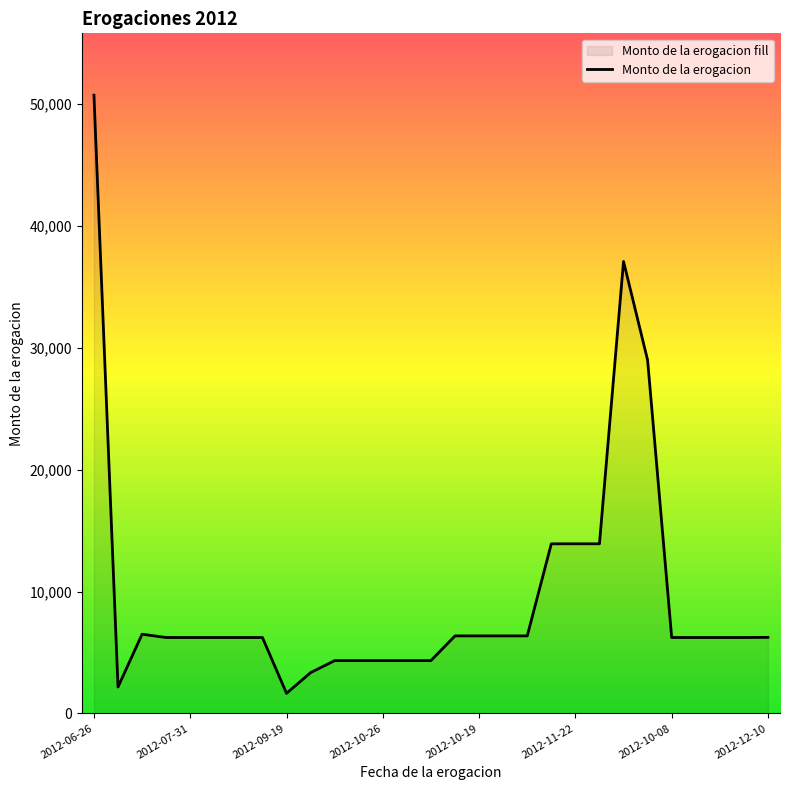

What is the sum of all values?

281645.9